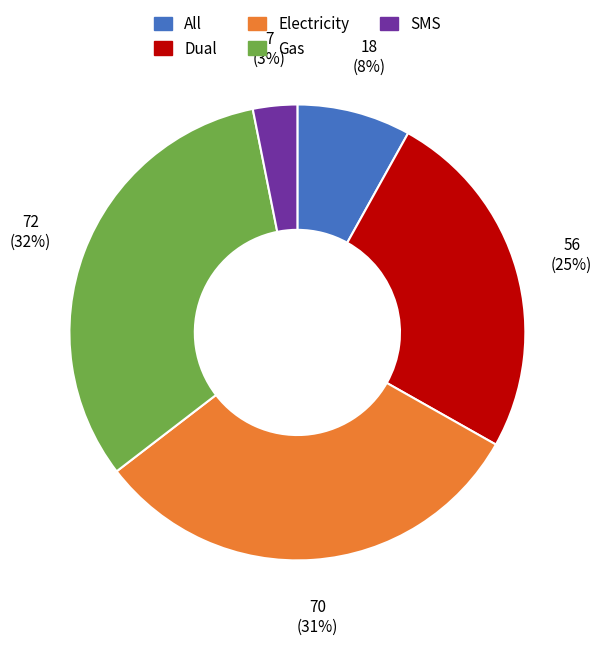

The Dual slice represents 32% of the pie. True or false?

False